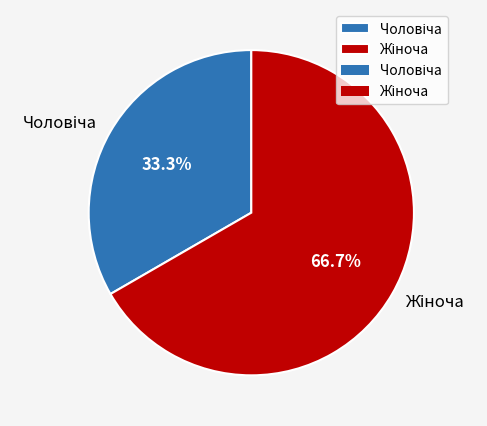

Count the number of slices in the pie.

2